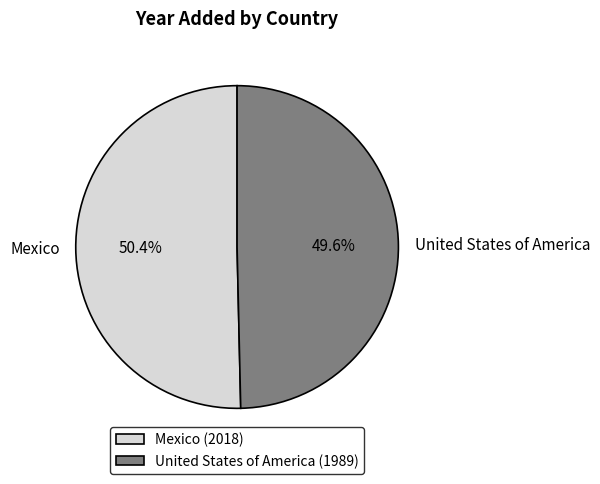

Which category accounts for the majority?

Mexico